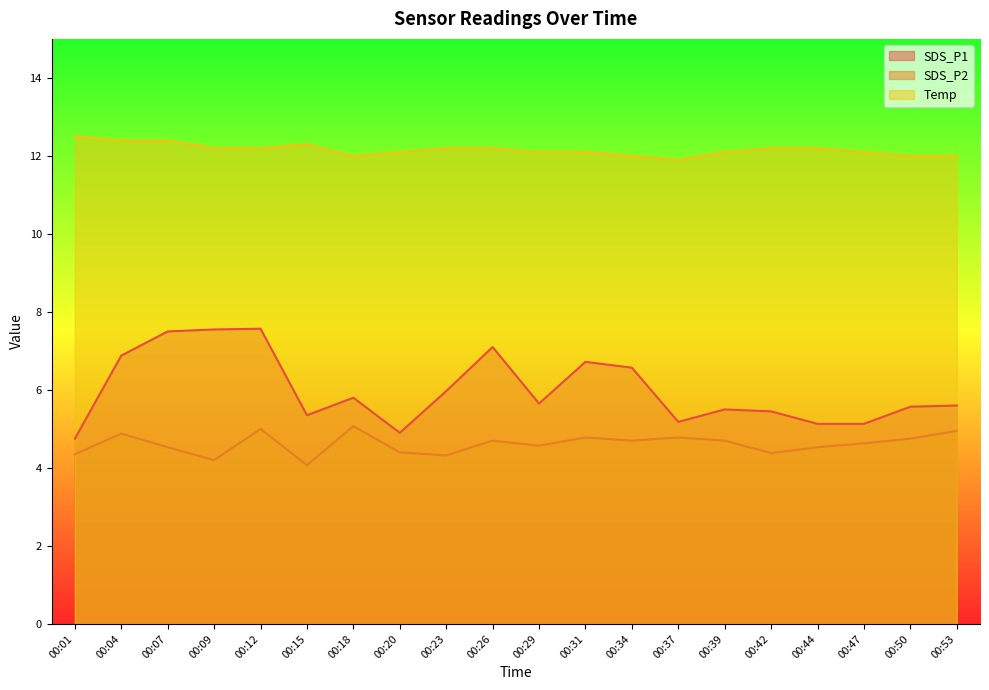

Reading left to right, what are all the values shown in this chart?

SDS_P1: 00:01=4.8	00:04=6.9	00:07=7.5	00:09=7.5	00:12=7.6	00:15=5.3	00:18=5.8	00:20=4.9	00:23=6.0	00:26=7.1	00:29=5.7	00:31=6.7	00:34=6.6	00:37=5.2	00:39=5.5	00:42=5.5	00:44=5.1	00:47=5.1	00:50=5.6	00:53=5.6
SDS_P2: 00:01=4.3	00:04=4.9	00:07=4.5	00:09=4.2	00:12=5.0	00:15=4.1	00:18=5.1	00:20=4.4	00:23=4.3	00:26=4.7	00:29=4.6	00:31=4.8	00:34=4.7	00:37=4.8	00:39=4.7	00:42=4.4	00:44=4.5	00:47=4.6	00:50=4.8	00:53=5.0
Temp: 00:01=12.5	00:04=12.4	00:07=12.4	00:09=12.2	00:12=12.2	00:15=12.3	00:18=12.0	00:20=12.1	00:23=12.2	00:26=12.2	00:29=12.1	00:31=12.1	00:34=12.0	00:37=11.9	00:39=12.1	00:42=12.2	00:44=12.2	00:47=12.1	00:50=12.0	00:53=12.0